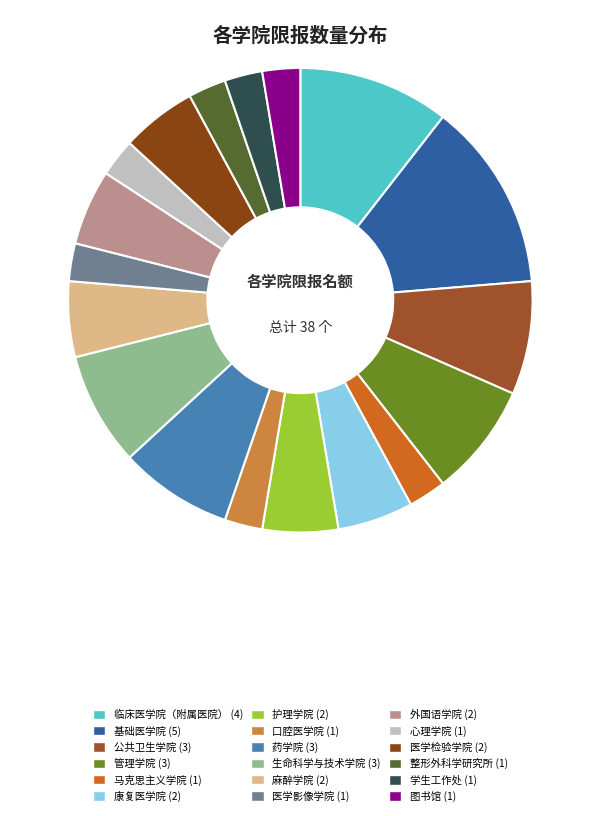

True or false: 学生工作处 accounts for 10% of the total.

False